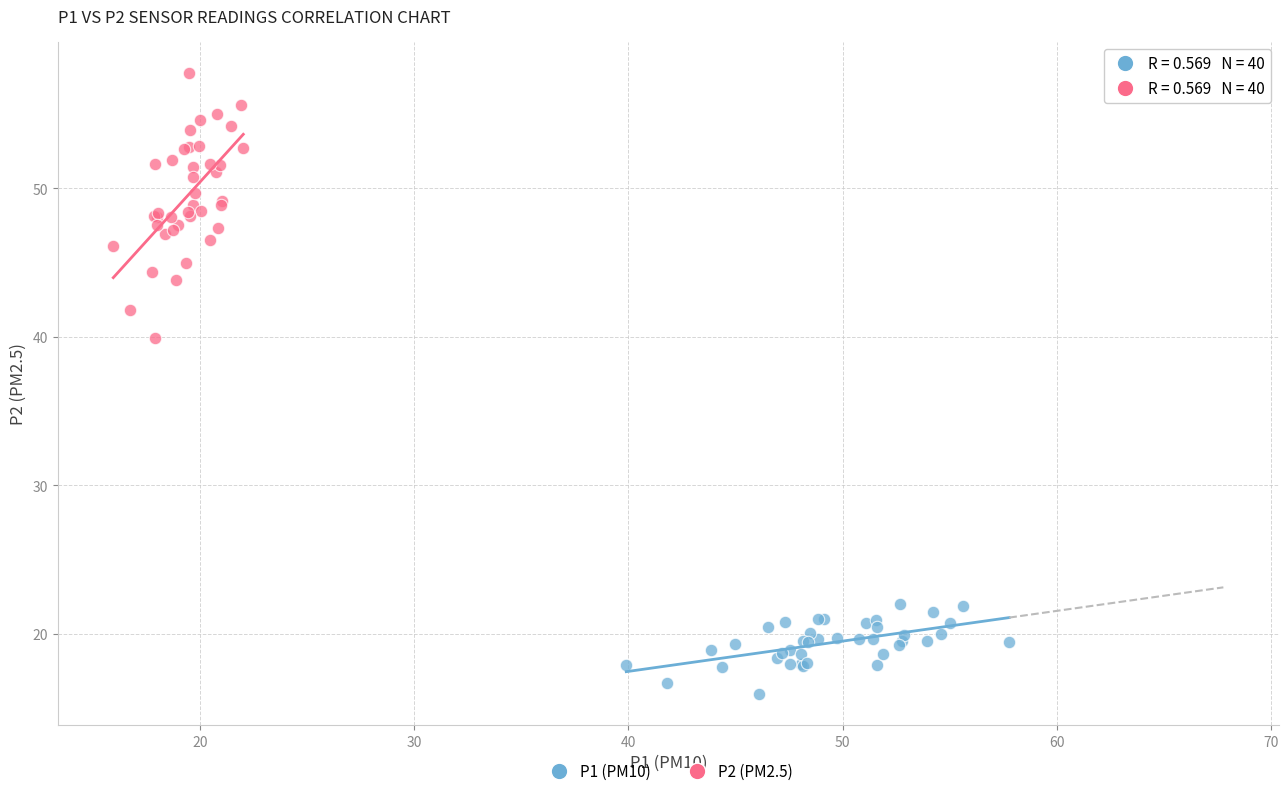

Which series reaches the maximum Y coordinate?

P2 (PM2.5)